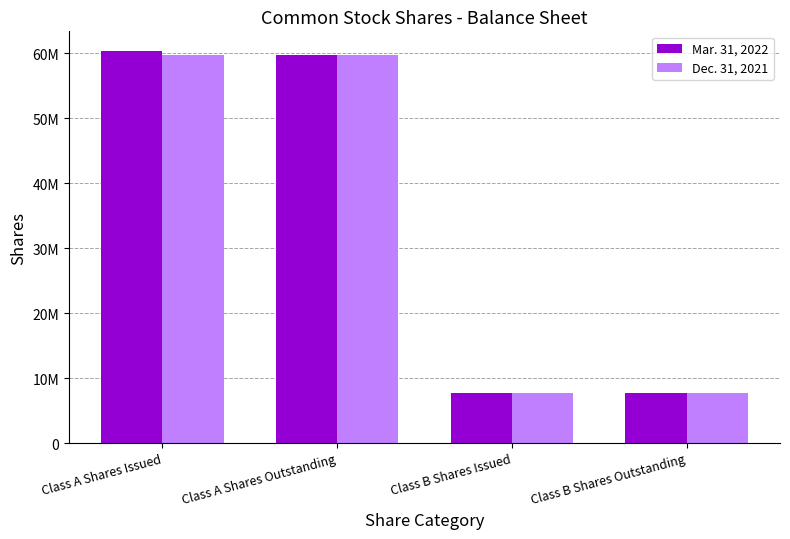

What position from the right is Class B Shares Issued?

2